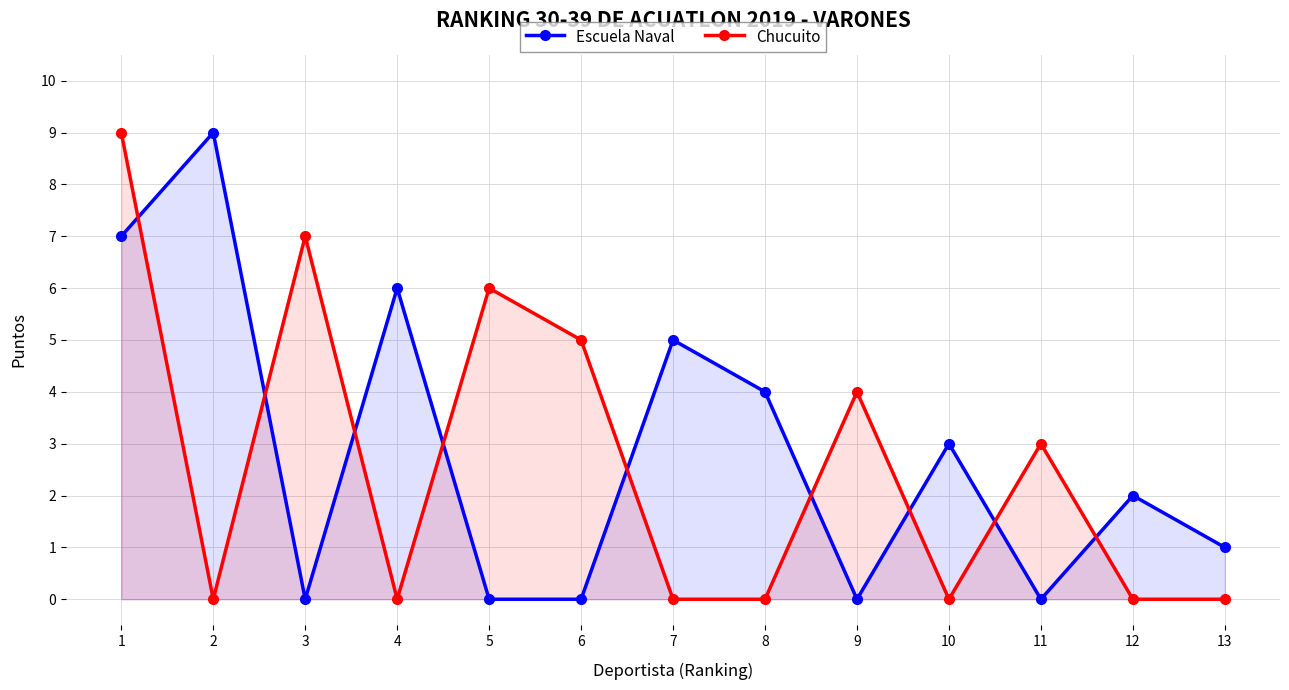

Which series changed the most between 3 and 7?

Chucuito